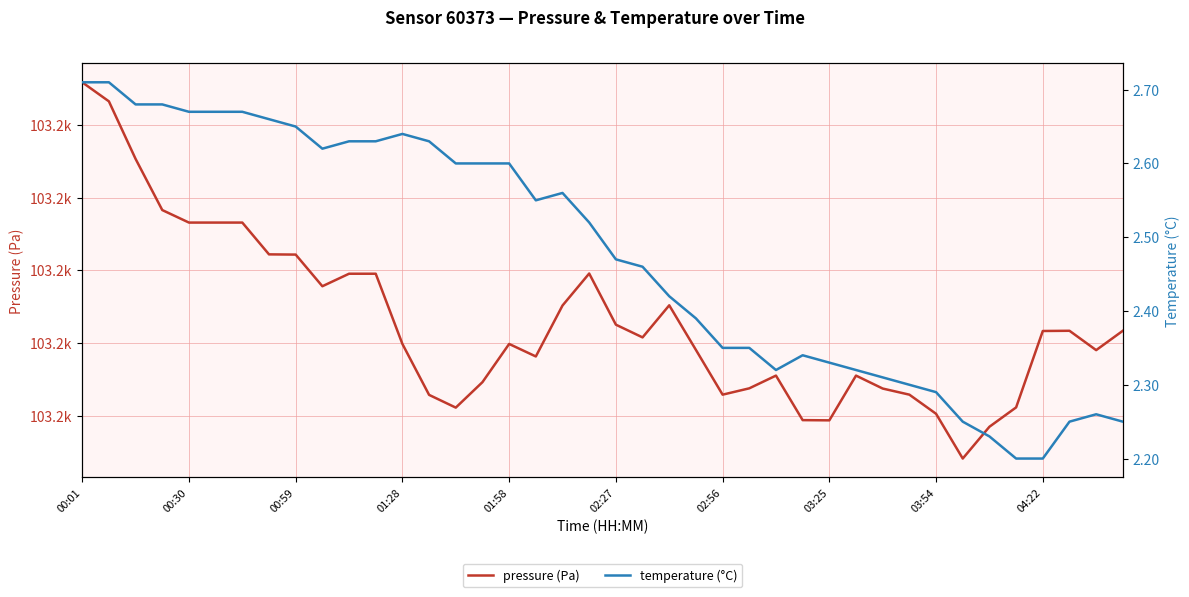

In pressure (Pa), how many points are lower than both neighbors (excluding endpoints)?

8